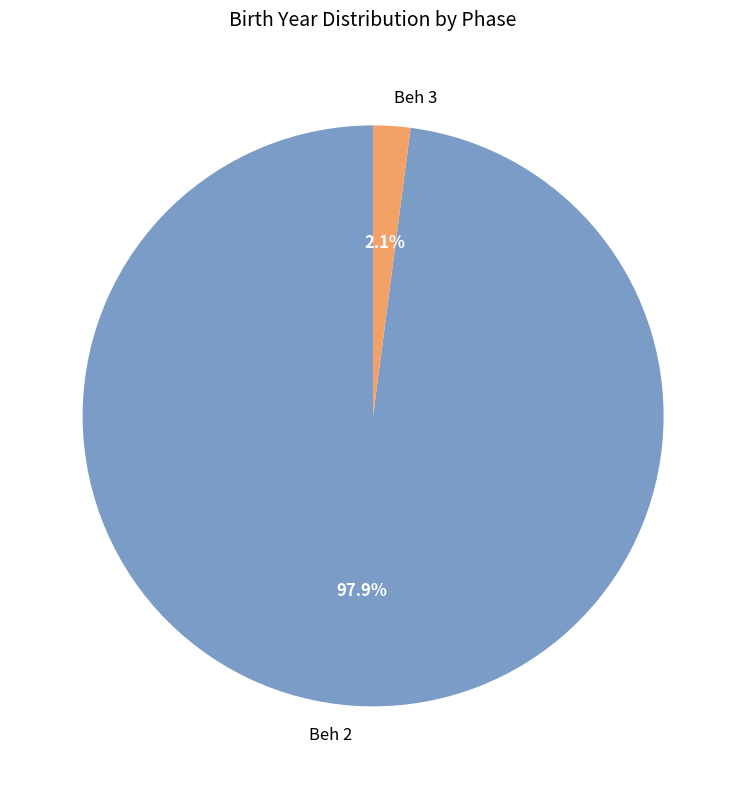

Which category has the biggest portion of the pie?

Beh 2